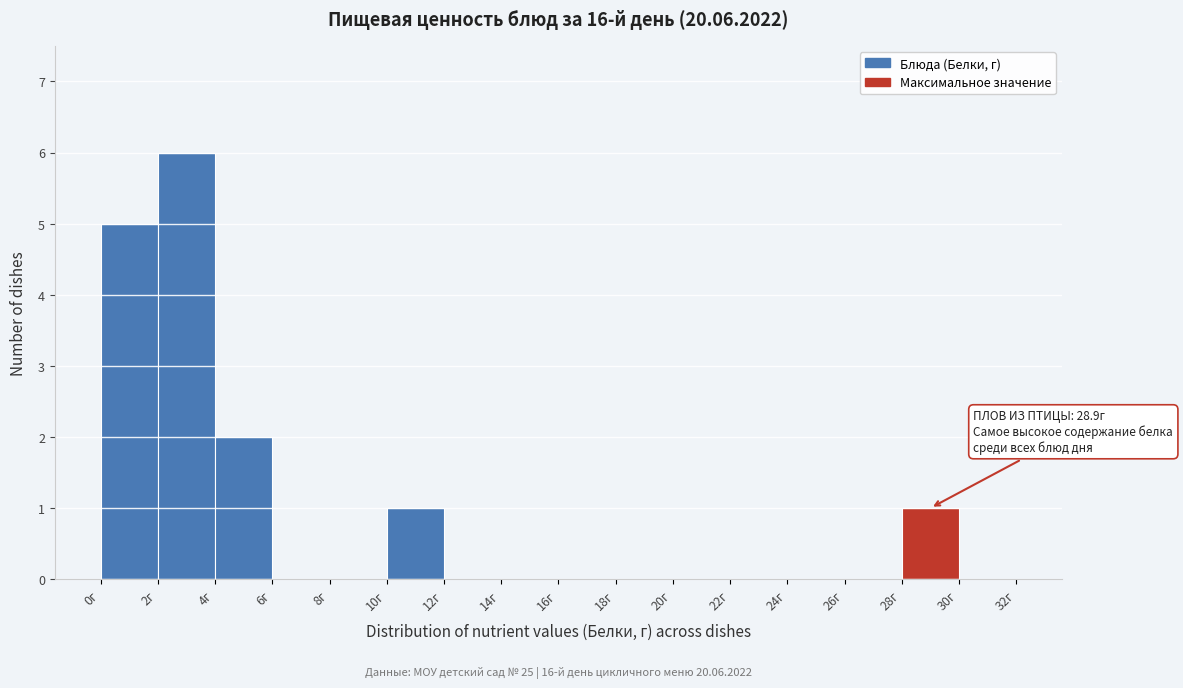

Which range on the x-axis has the tallest bar?

2 to 4